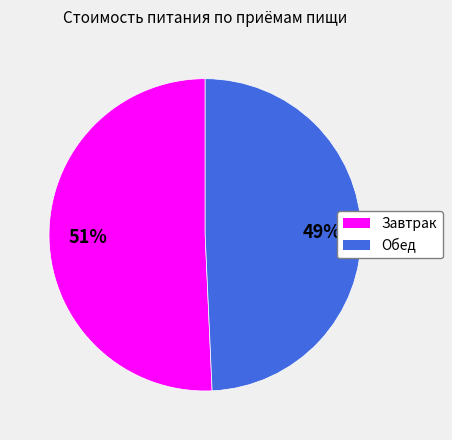

Which slice is the largest?

Завтрак